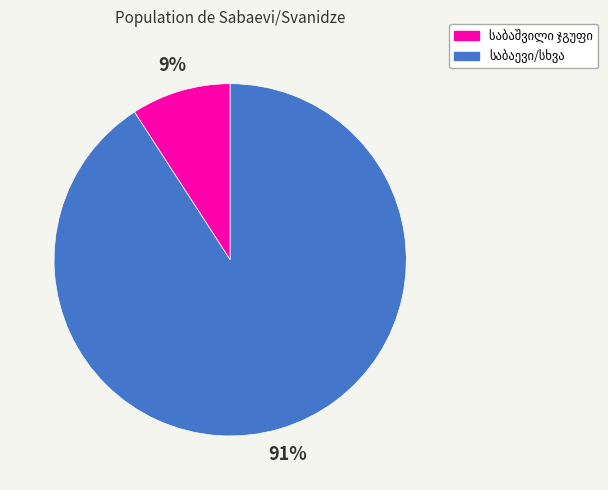

To the nearest percent, what is the difference between the largest and smallest slice percentages?

82%